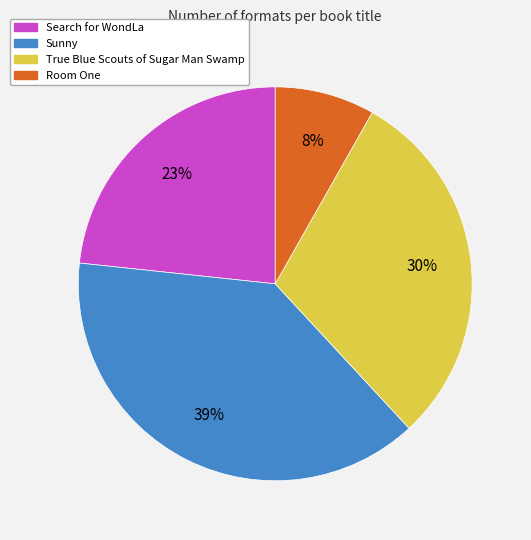

Does any single category account for the majority?

No